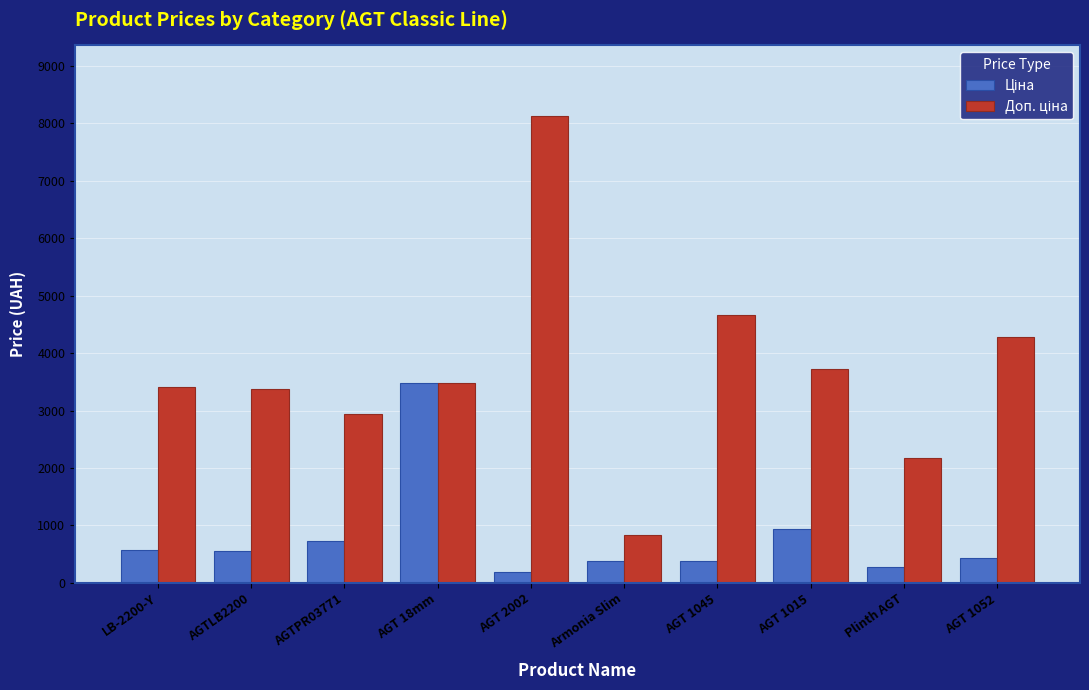

At which category does the chart reach its peak across all series?

AGT 2002